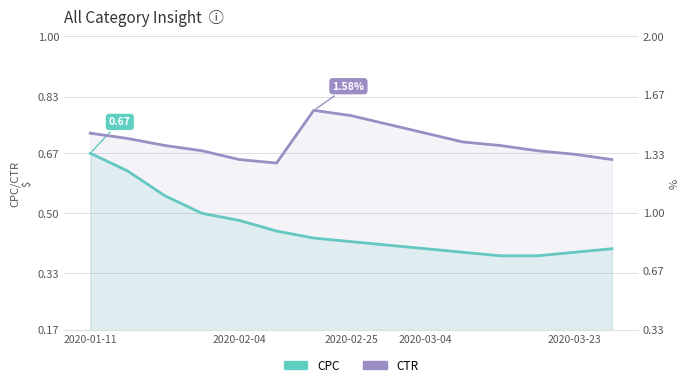

True or false: CTR and CPC cross at least once.

False